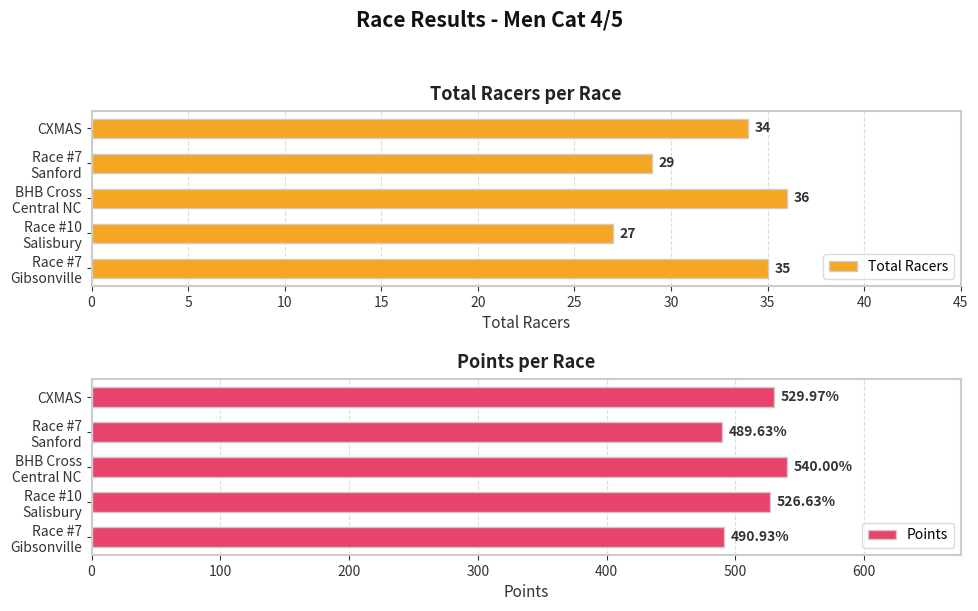

What is the difference between the maximum and minimum values in the Total Racers series?

9